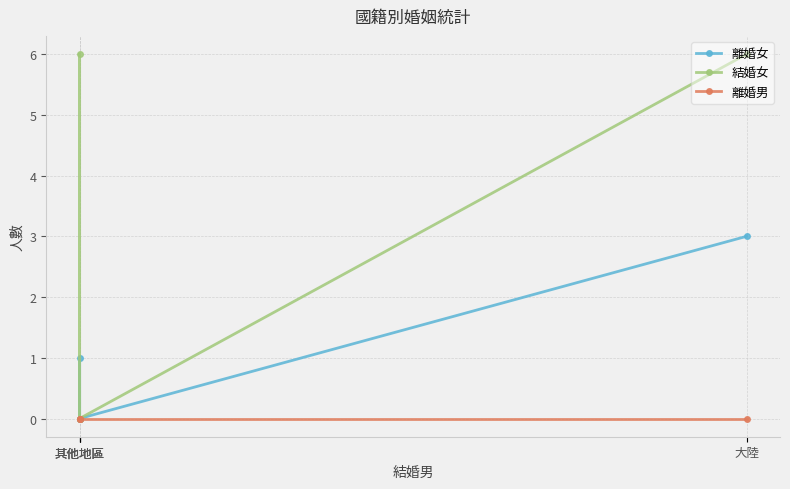

List the labels in order of 離婚女 value, largest first.

大陸, 其他地區, 其他地區, 其他地區